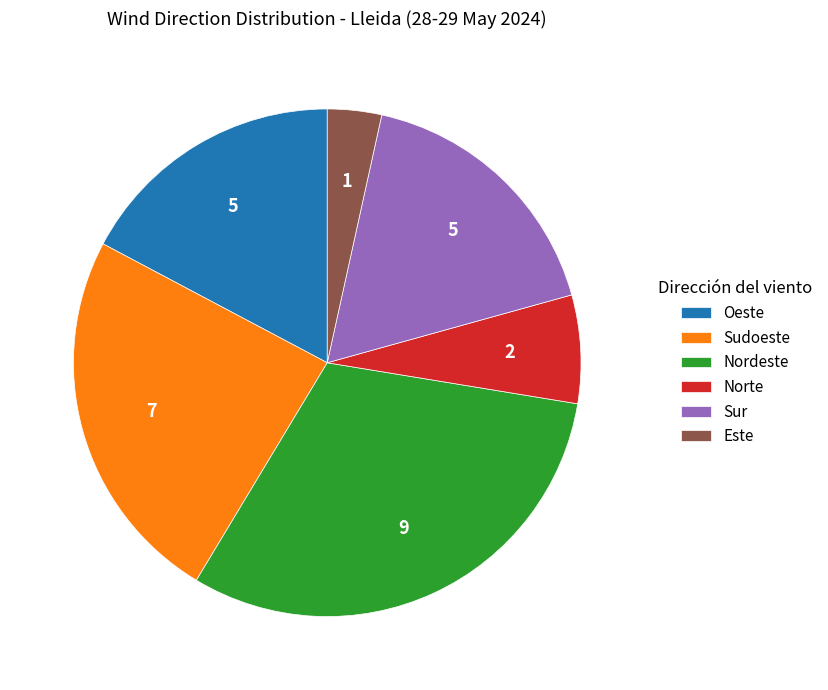

Approximately how many times larger is the value at Sur compared to Oeste?

1.0